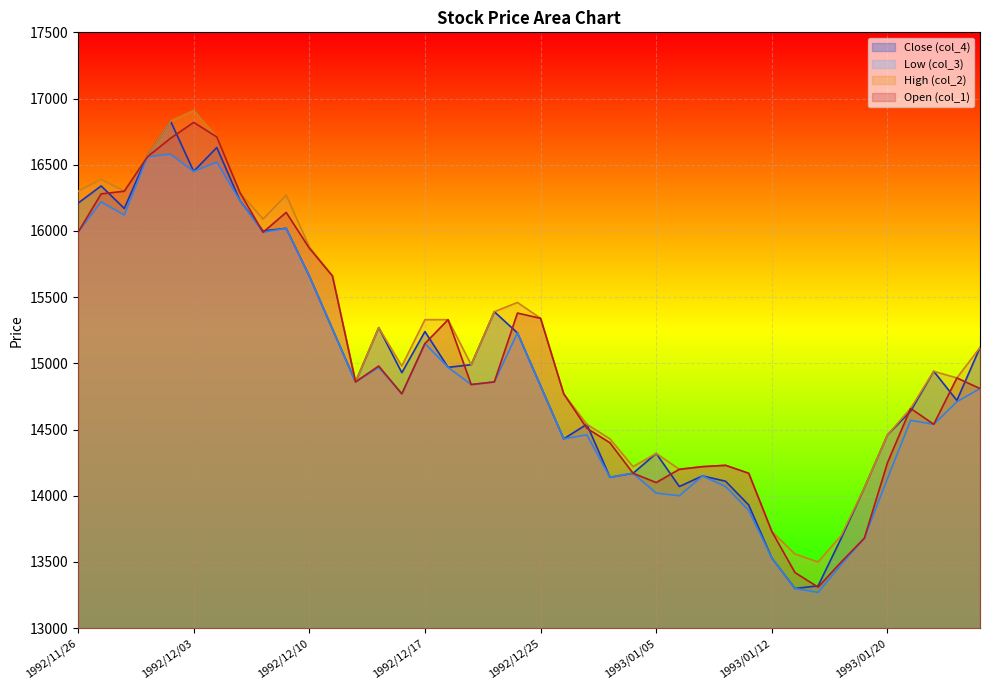

Which label corresponds to the smallest value in the chart?

1993/01/14